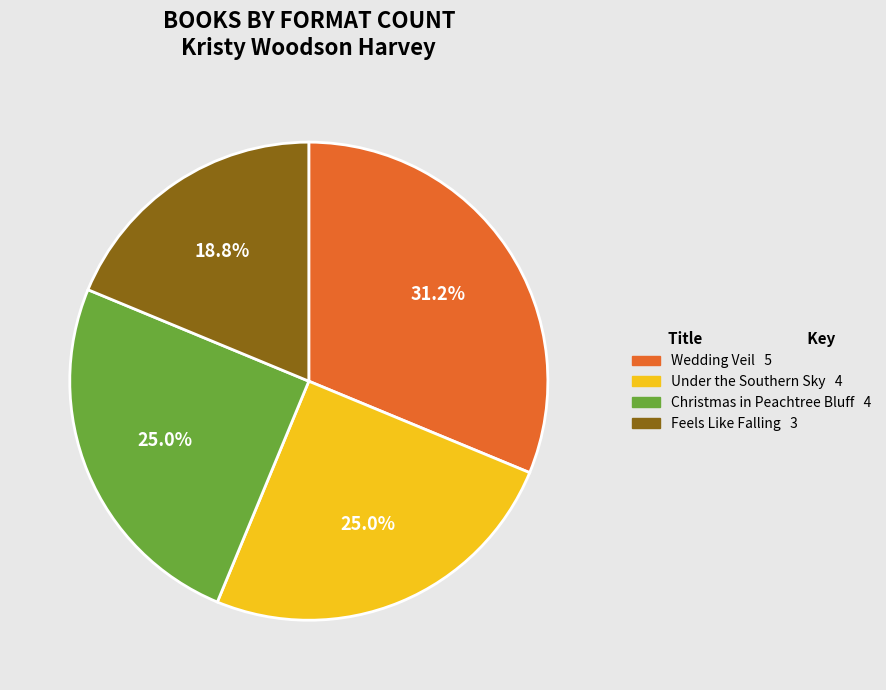

Does any single category account for the majority?

No